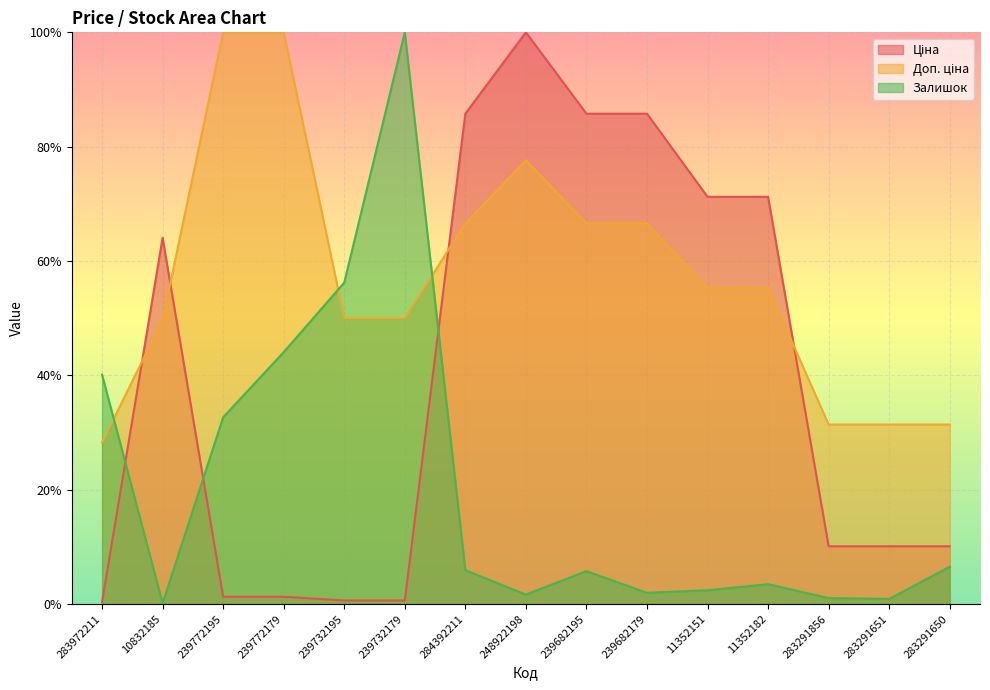

The value of Ціна at 10832185 is 0.2. True or false?

False